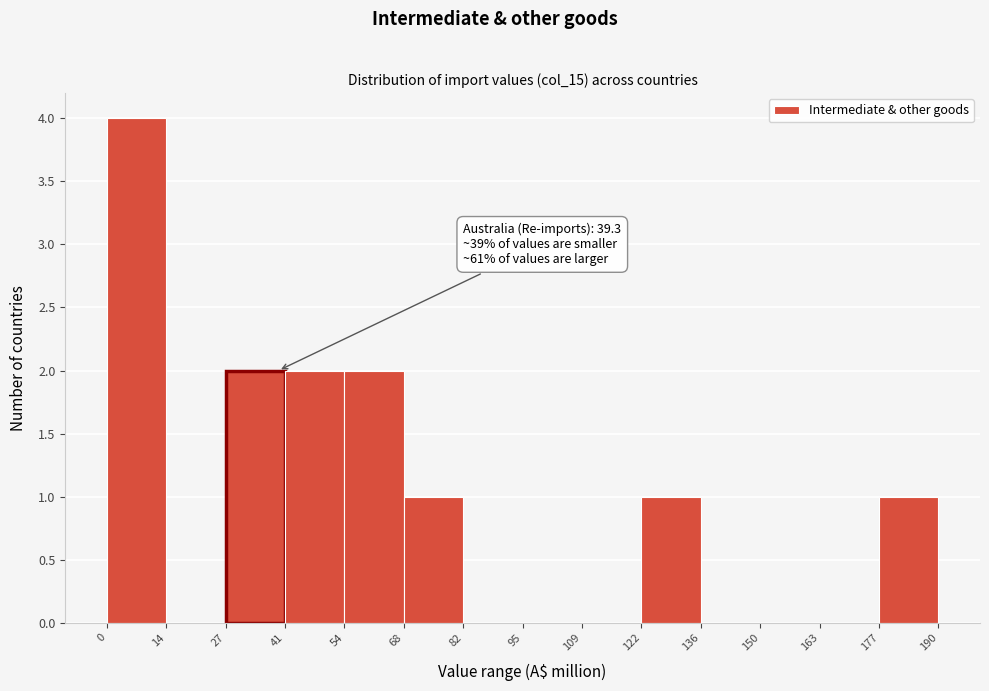

Which range on the x-axis has the tallest bar?

0 to 14